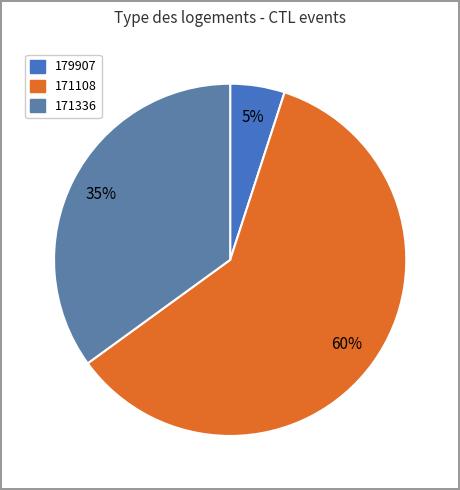

How many slices are in this pie chart?

3